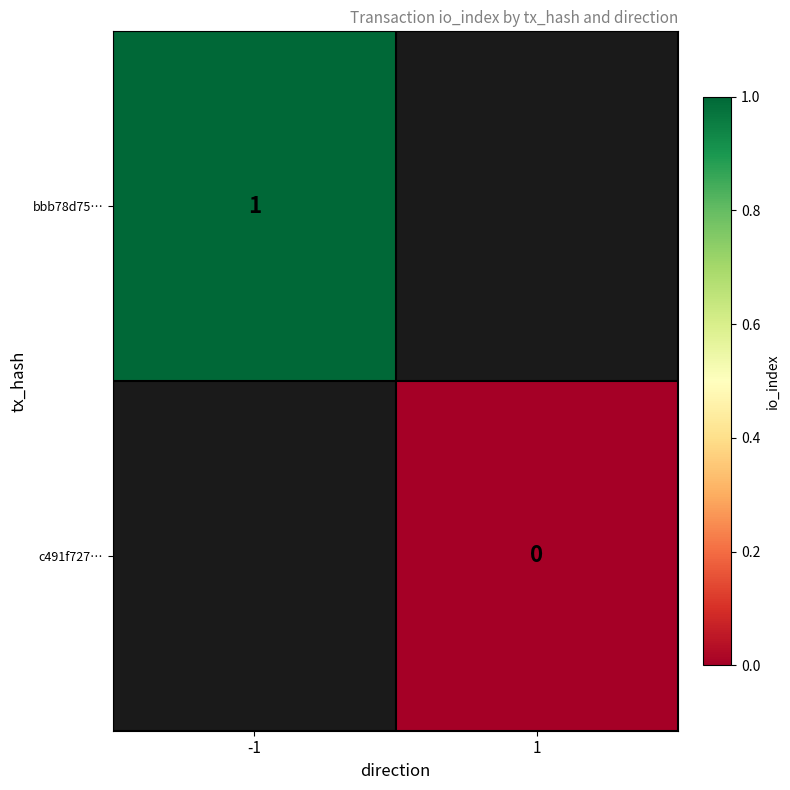

The bbb78d75… series shows 1 at -1. True or false?

True